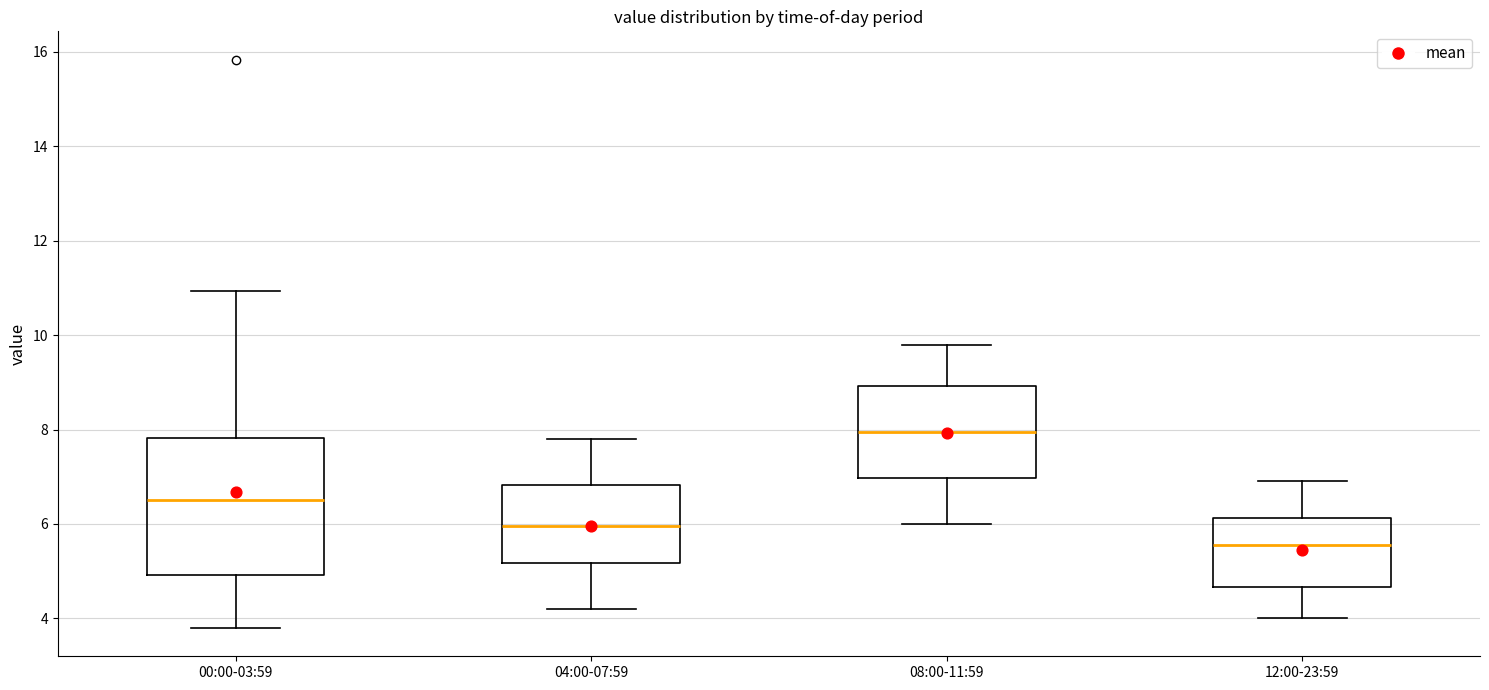

Comparing the boxes themselves (not the whiskers), which one is the tallest?

00:00-03:59